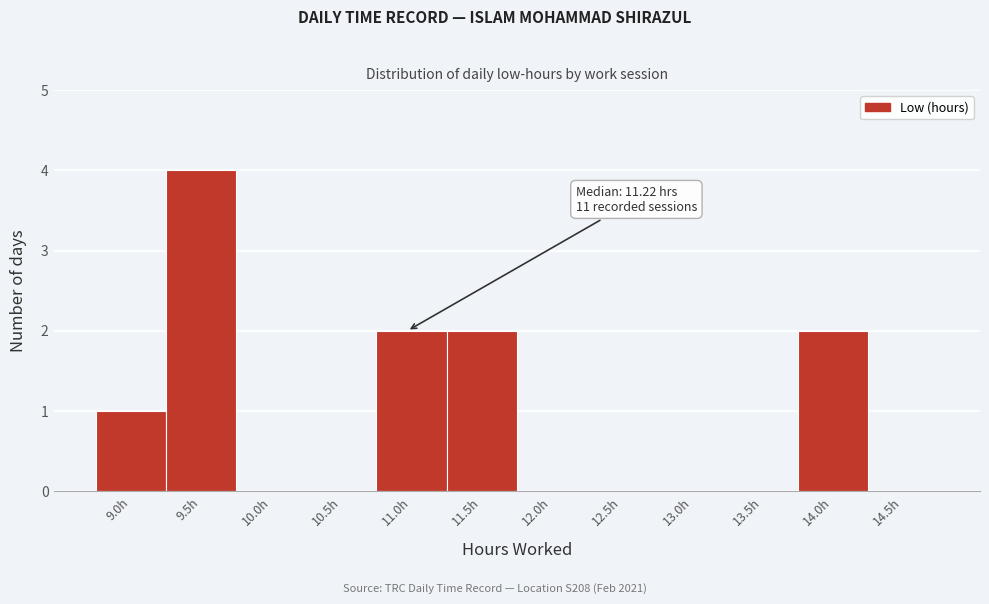

Reading left to right, transcribe all the data shown in this chart.

9.0h=1	9.5h=4	10.0h=0	10.5h=0	11.0h=2	11.5h=2	12.0h=0	12.5h=0	13.0h=0	13.5h=0	14.0h=2	14.5h=0